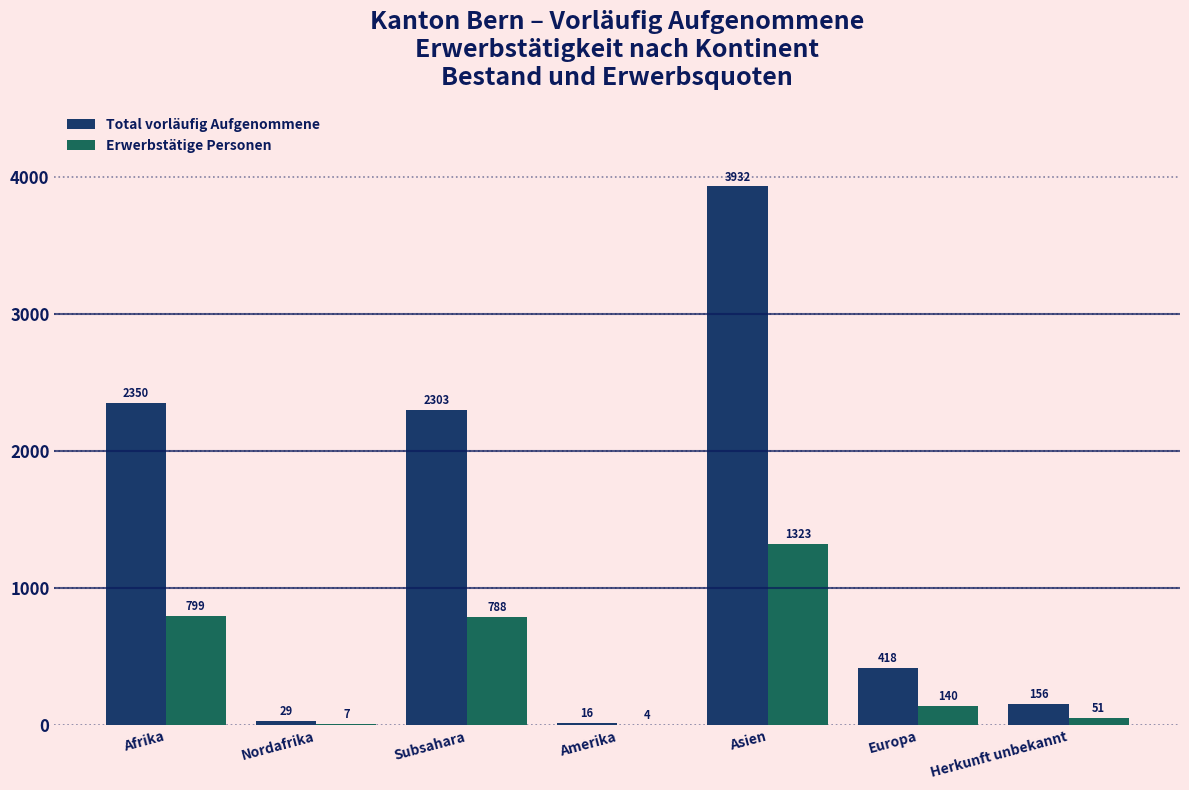

What is the sum of the Total vorläufig Aufgenommene values at Nordafrika and Herkunft unbekannt?

185